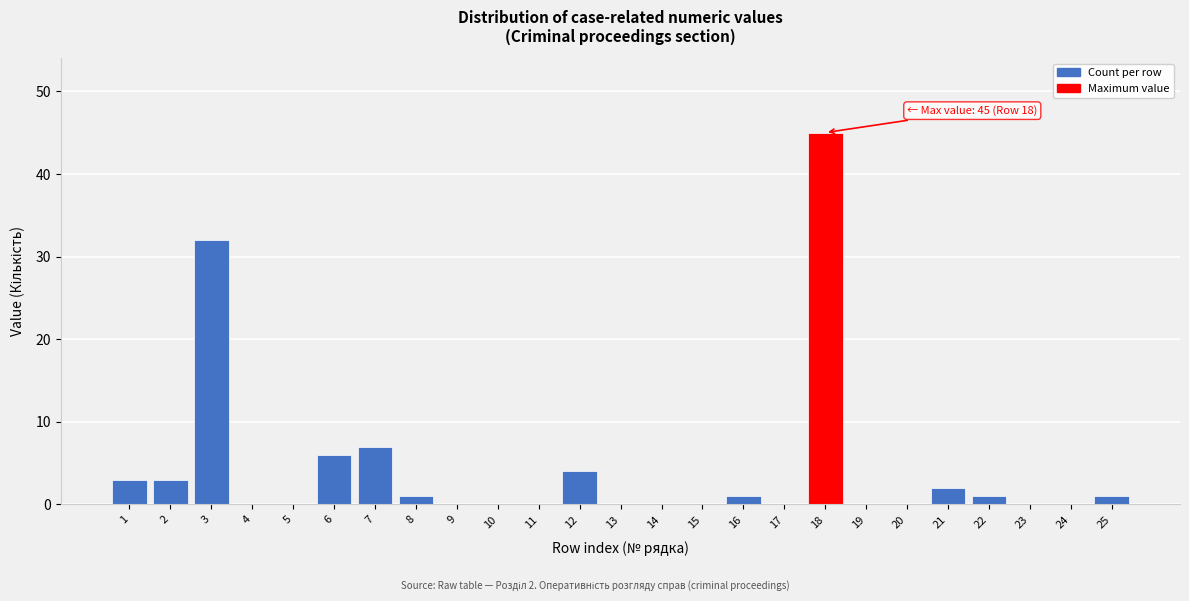

Reading left to right, list all the values displayed in this chart.

1=3	2=3	3=32	4=0	5=0	6=6	7=7	8=1	9=0	10=0	11=0	12=4	13=0	14=0	15=0	16=1	17=0	18=45	19=0	20=0	21=2	22=1	23=0	24=0	25=1